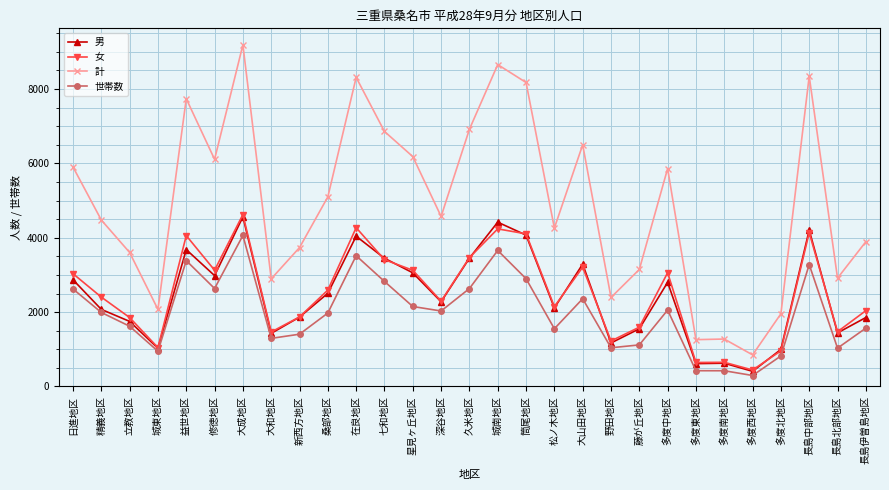

True or false: 男 and 世帯数 intersect in this chart.

False